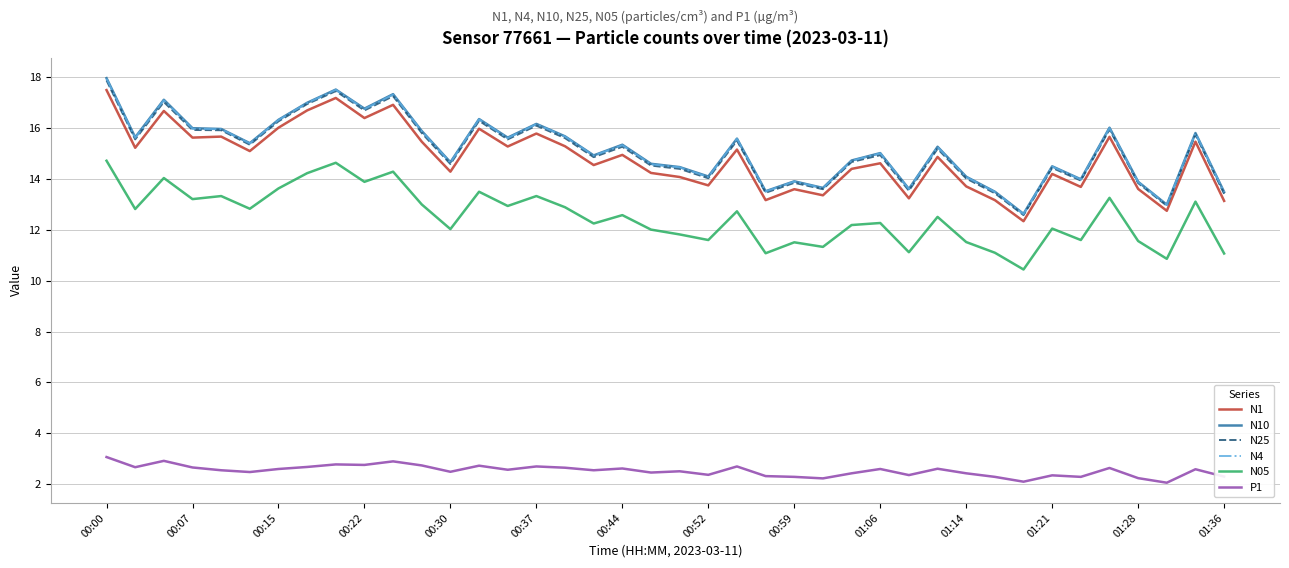

What is the sum of all N1 values?

592.9